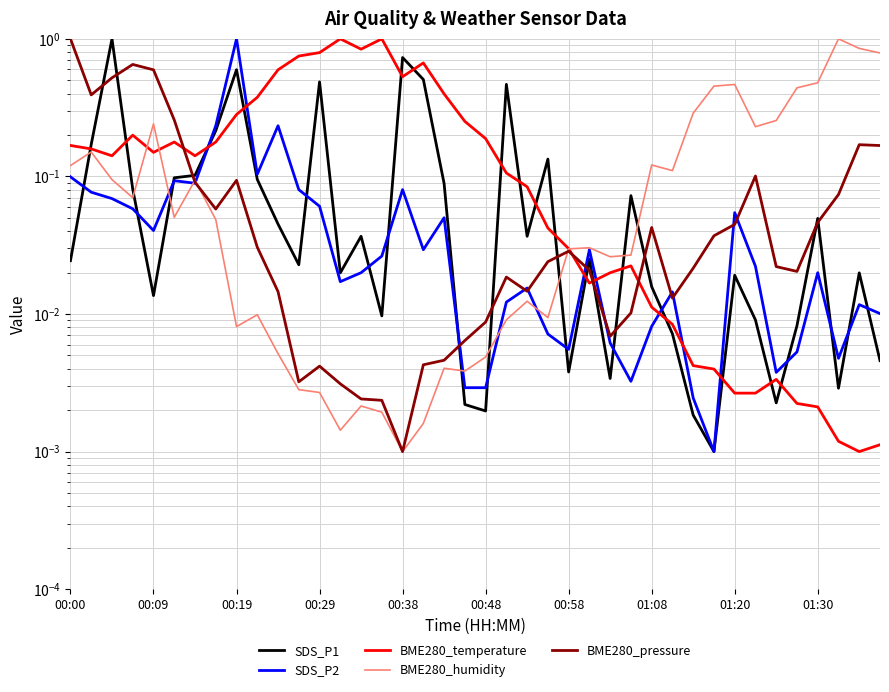

What is the spread (max minus min) of values at 11?

0.7